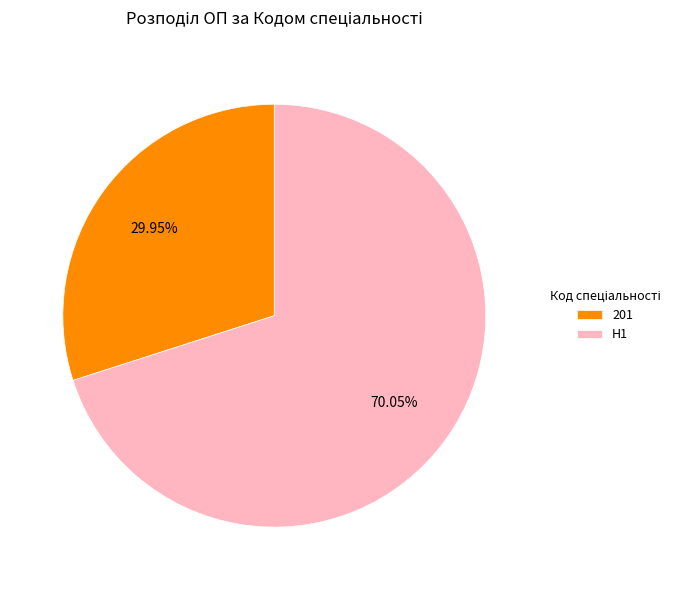

How many slices are in this pie chart?

2